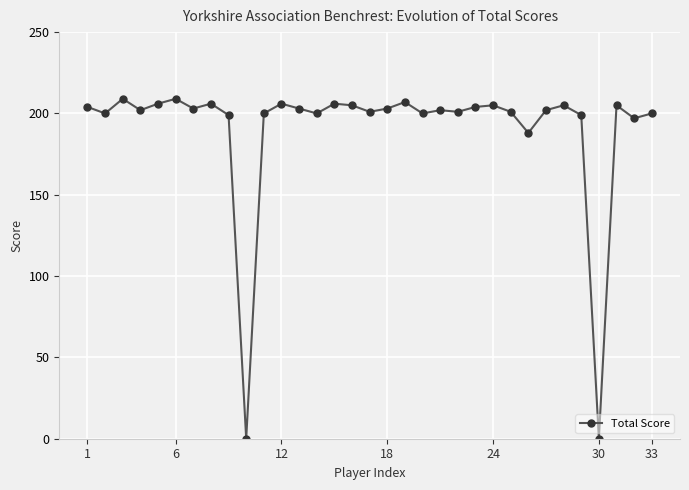

True or false: the data has more than 0 interior local peaks.

True